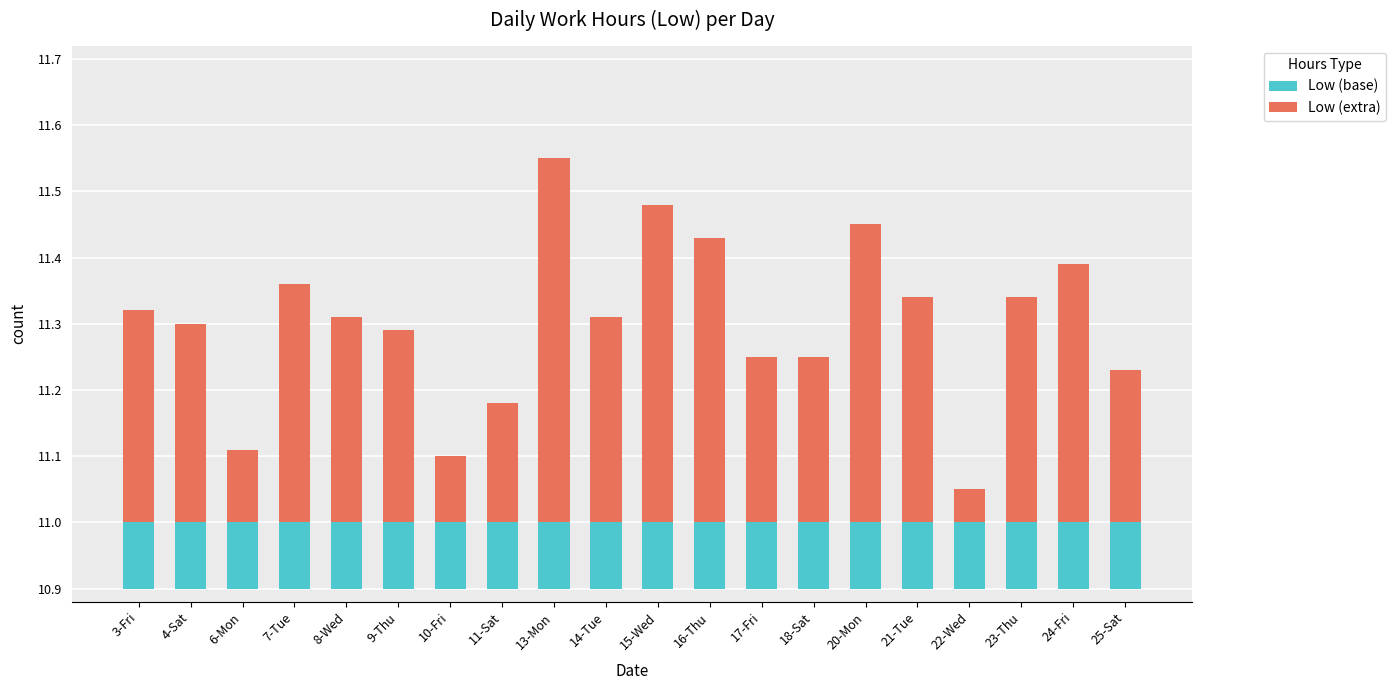

What is the approximate value of Low (extra) at 9-Thu?

0.3